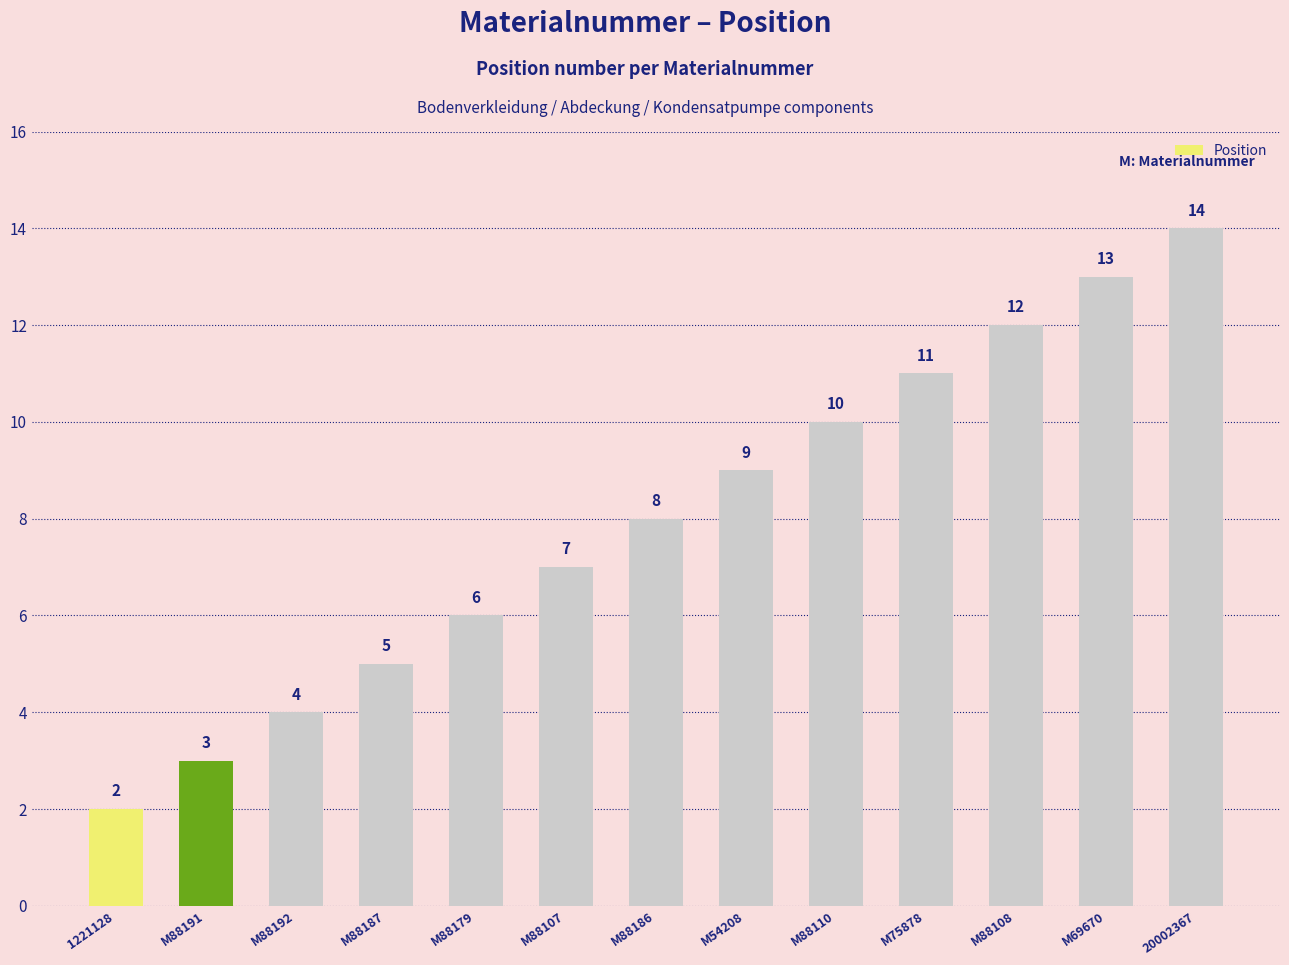

How many distinct data groups are displayed?

1